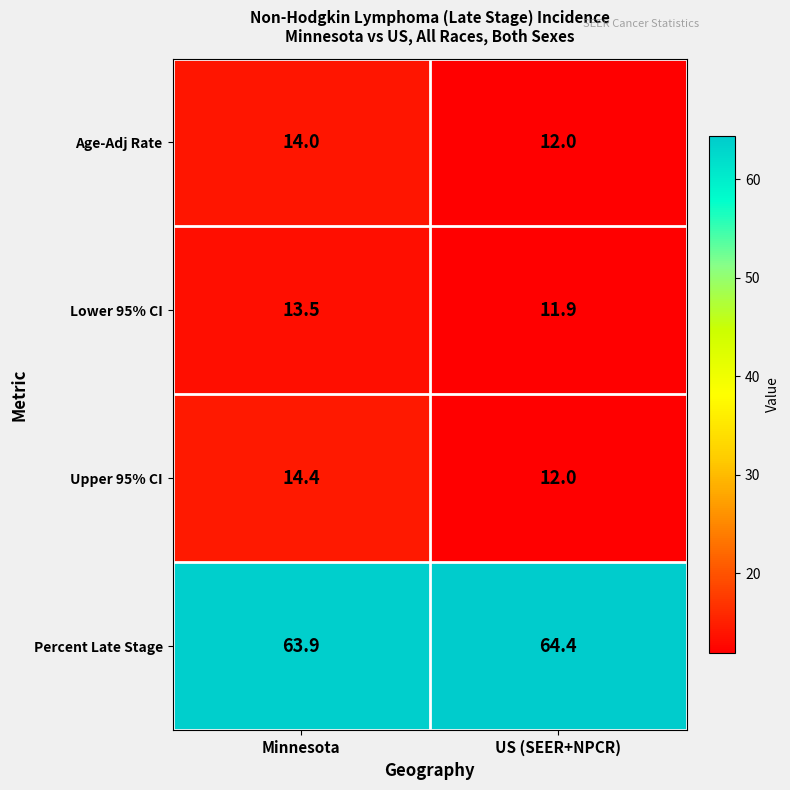

Reading left to right, transcribe all the data shown in this chart.

Age-Adj Rate: Minnesota=14.0	US (SEER+NPCR)=12.0
Lower 95% CI: Minnesota=13.5	US (SEER+NPCR)=11.9
Upper 95% CI: Minnesota=14.4	US (SEER+NPCR)=12.0
Percent Late Stage: Minnesota=63.9	US (SEER+NPCR)=64.4